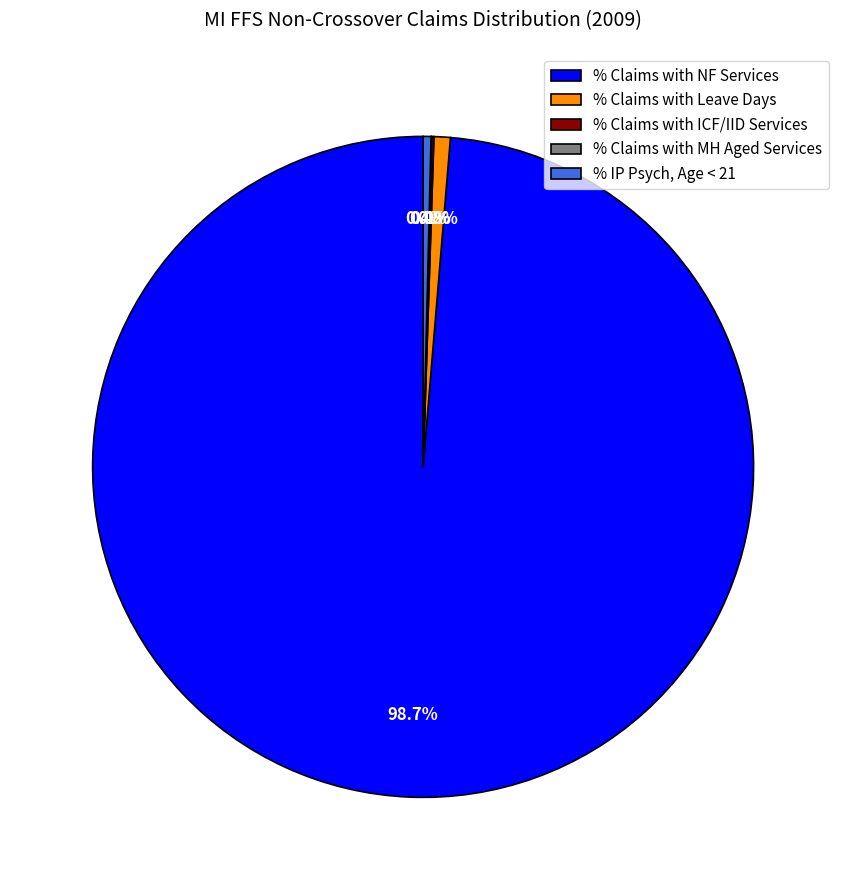

Is there any slice that represents more than half of the pie?

Yes